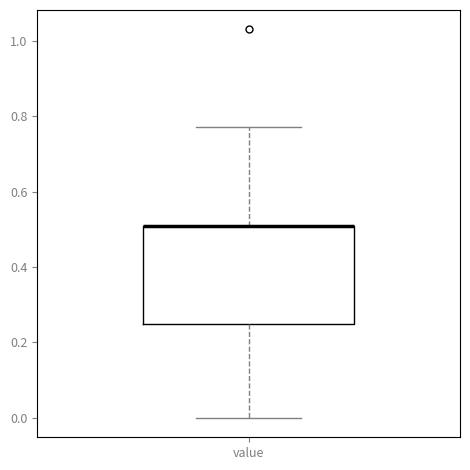

Read this box plot against the y-axis: the position of the median line, the range covered by the box, and the ends of both whiskers. The values are not printed on the chart, so give them approximately, as read against the axis.

median 0.52 (drawn on the box's upper edge), box 0.26 to 0.52, whiskers 0.00 to 0.78